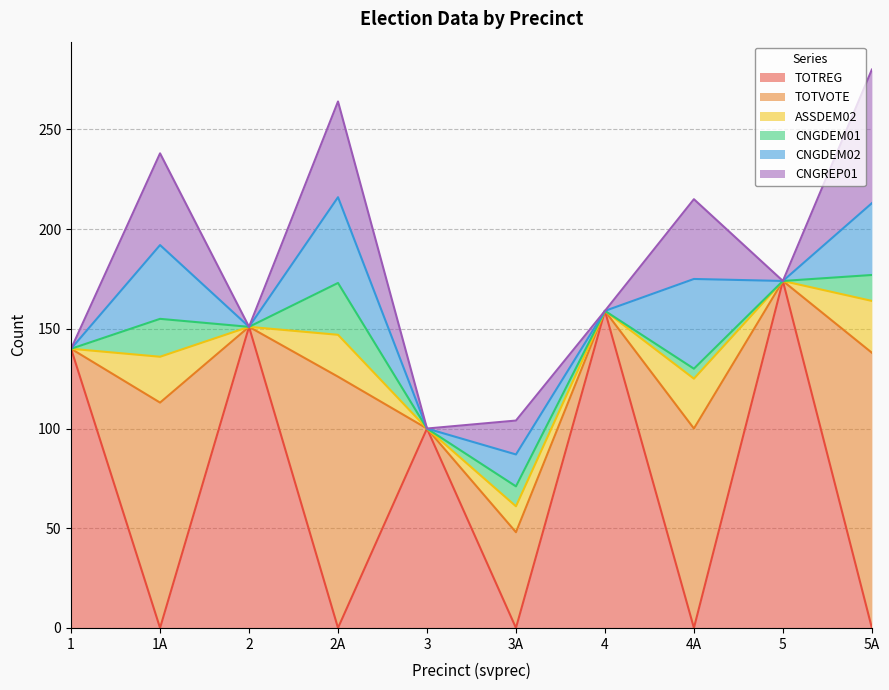

List the series in order of their peak value, lowest first.

ASSDEM02, CNGDEM01, CNGDEM02, CNGREP01, TOTVOTE, TOTREG